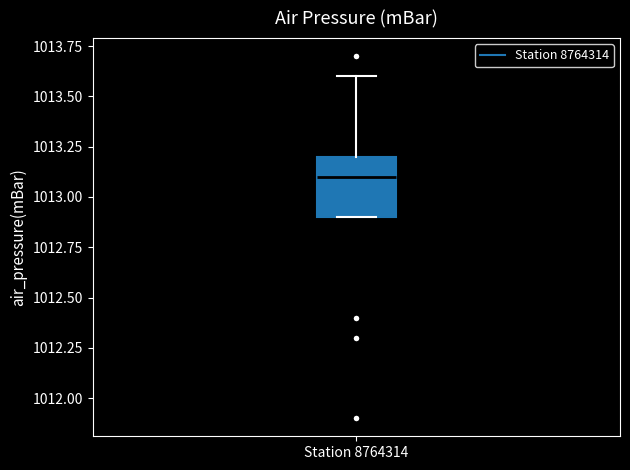

Where does the upper whisker of the box for Station 8764314 end on the y-axis? The values are not printed on the chart, so give them approximately, as read against the axis.

1013.6